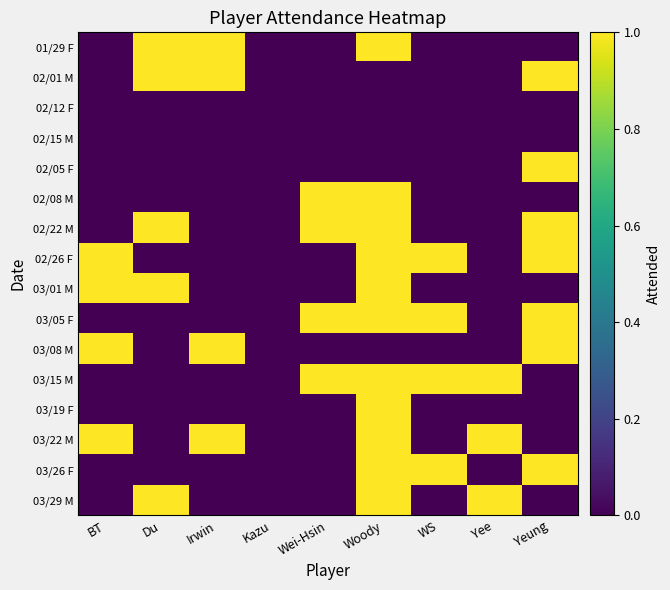

How many series are shown in this chart?

16